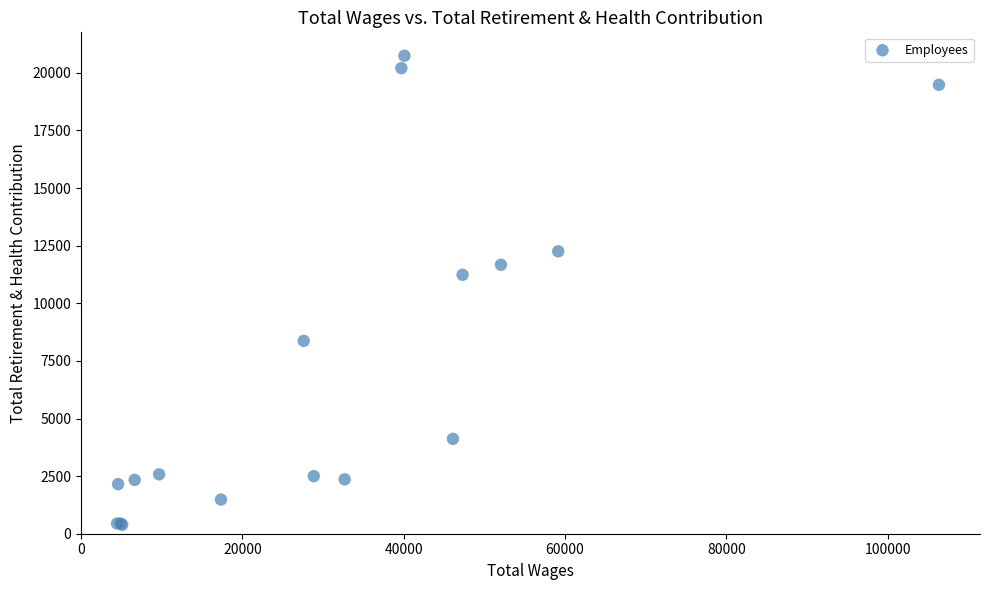

What Y value in the scatter plot is closest to 10565?

11237